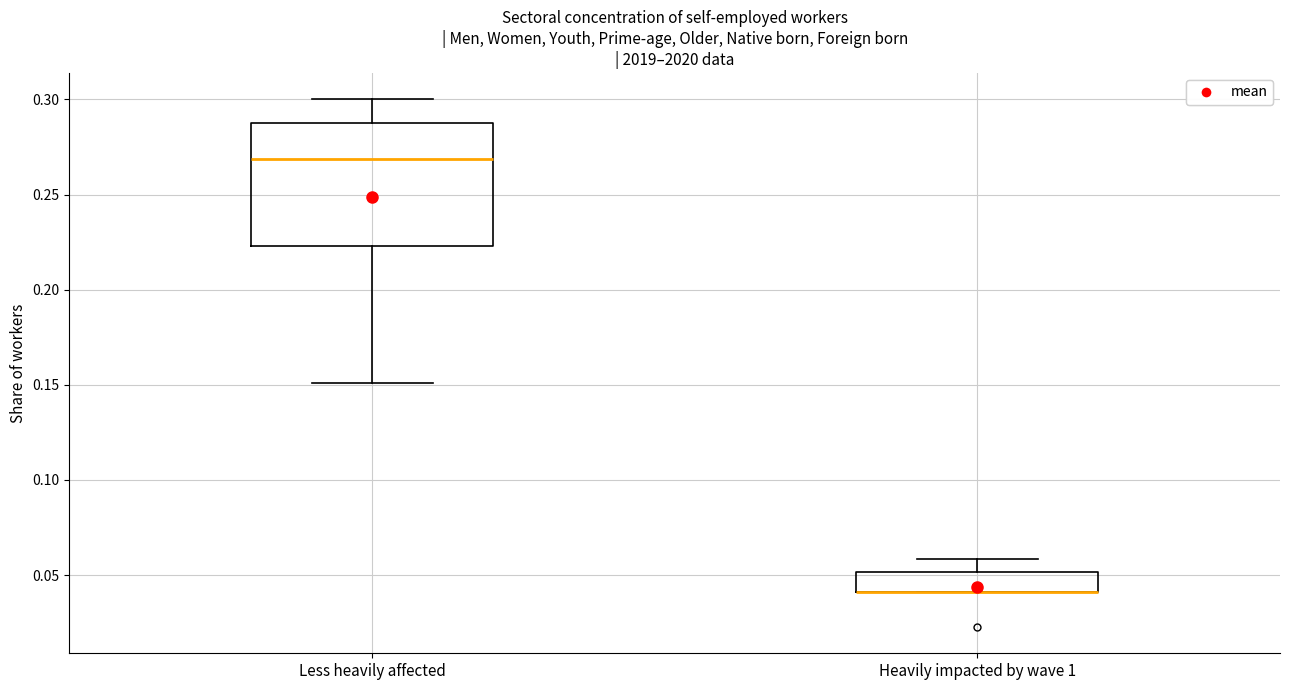

Reading left to right, read every box against the y-axis: the position of its median line, the range the box covers, and the ends of its whiskers. The values are not printed on the chart, so give them approximately, as read against the axis.

Less heavily affected: median 0.270, box 0.225 to 0.285, whiskers 0.150 to 0.300
Heavily impacted by wave 1: median 0.040 (drawn on the box's lower edge), box 0.040 to 0.050, whiskers 0.040 to 0.060